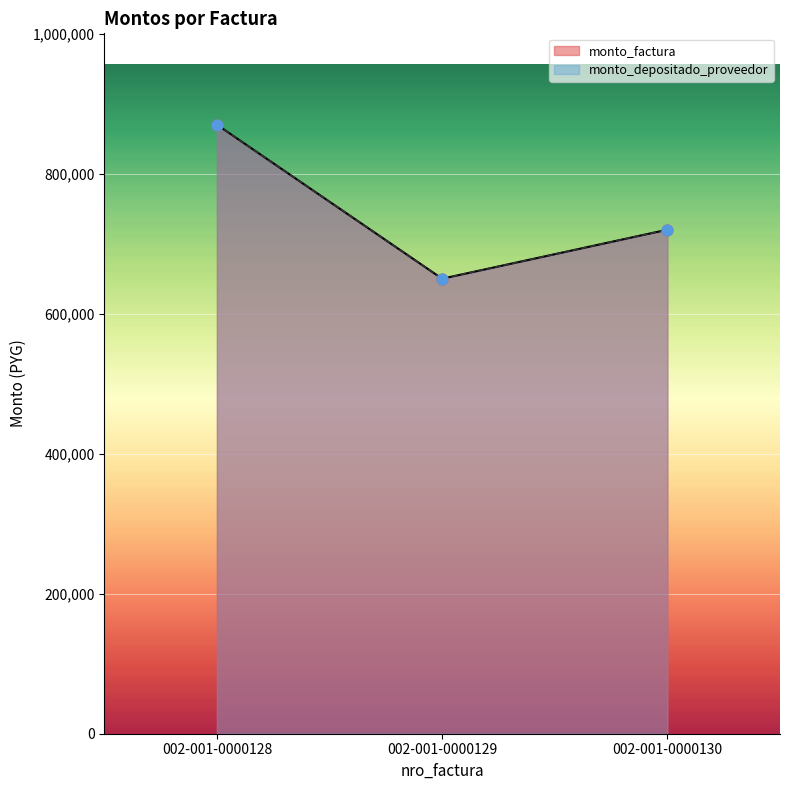

Which series has the largest Y range (max minus min)?

monto_factura